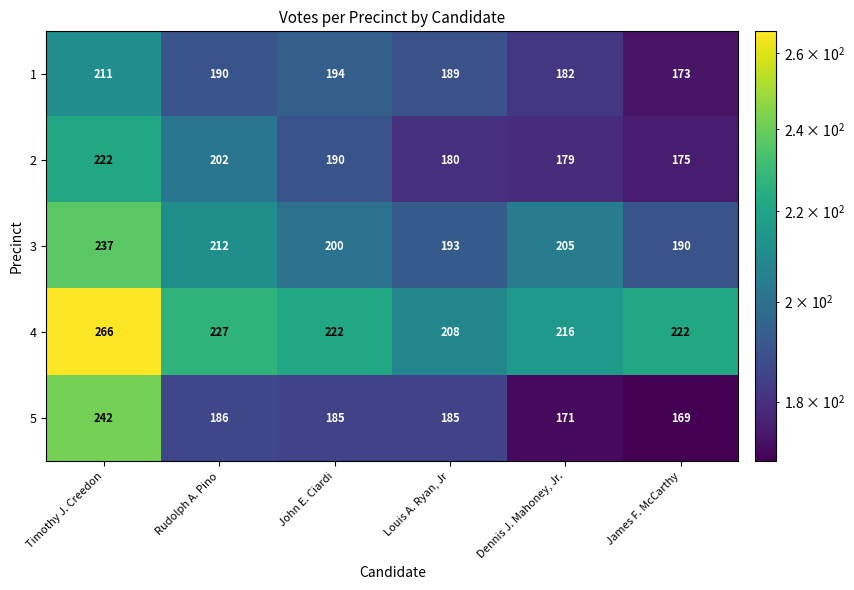

Which series has the widest spread of values?

5